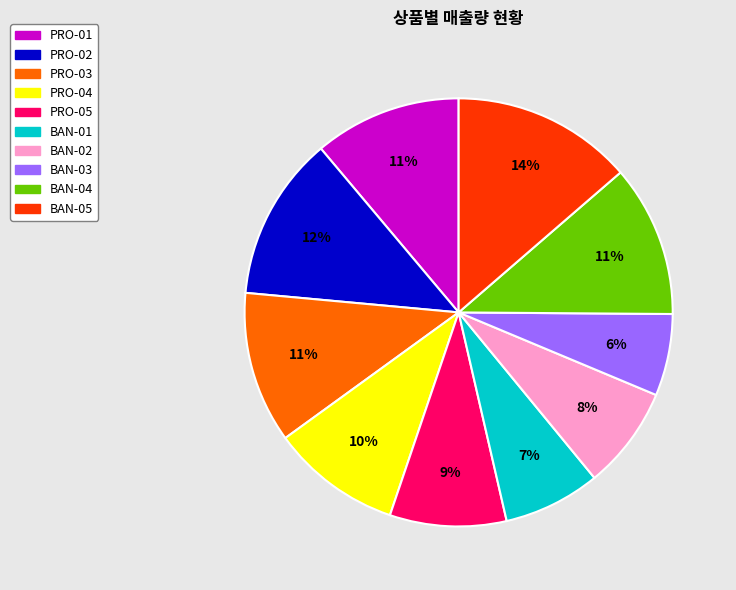

What is the ratio of the value at BAN-04 to the value at BAN-05?

0.8